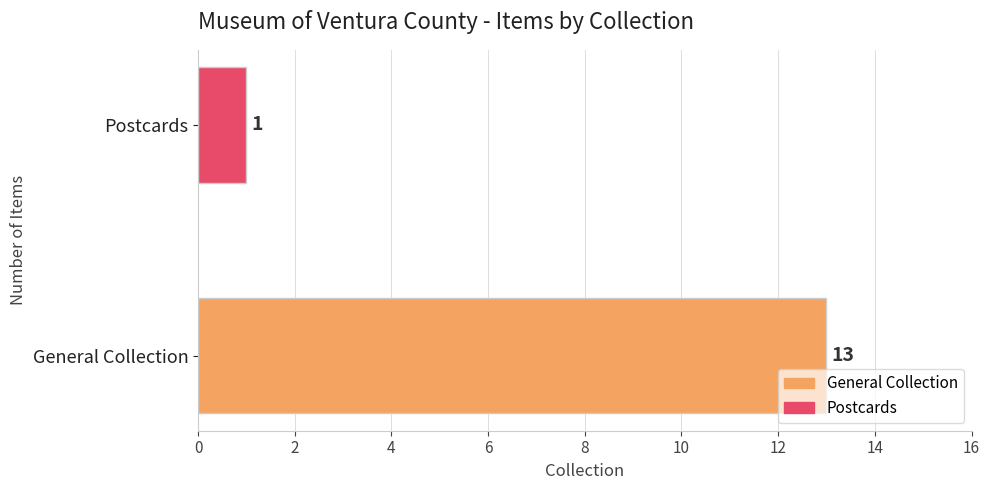

List the labels in order of value, largest first.

General Collection, Postcards